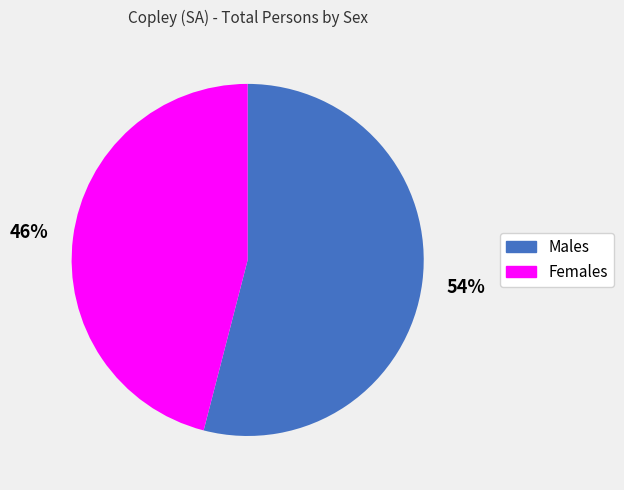

To the nearest percent, what is the average slice percentage?

50%